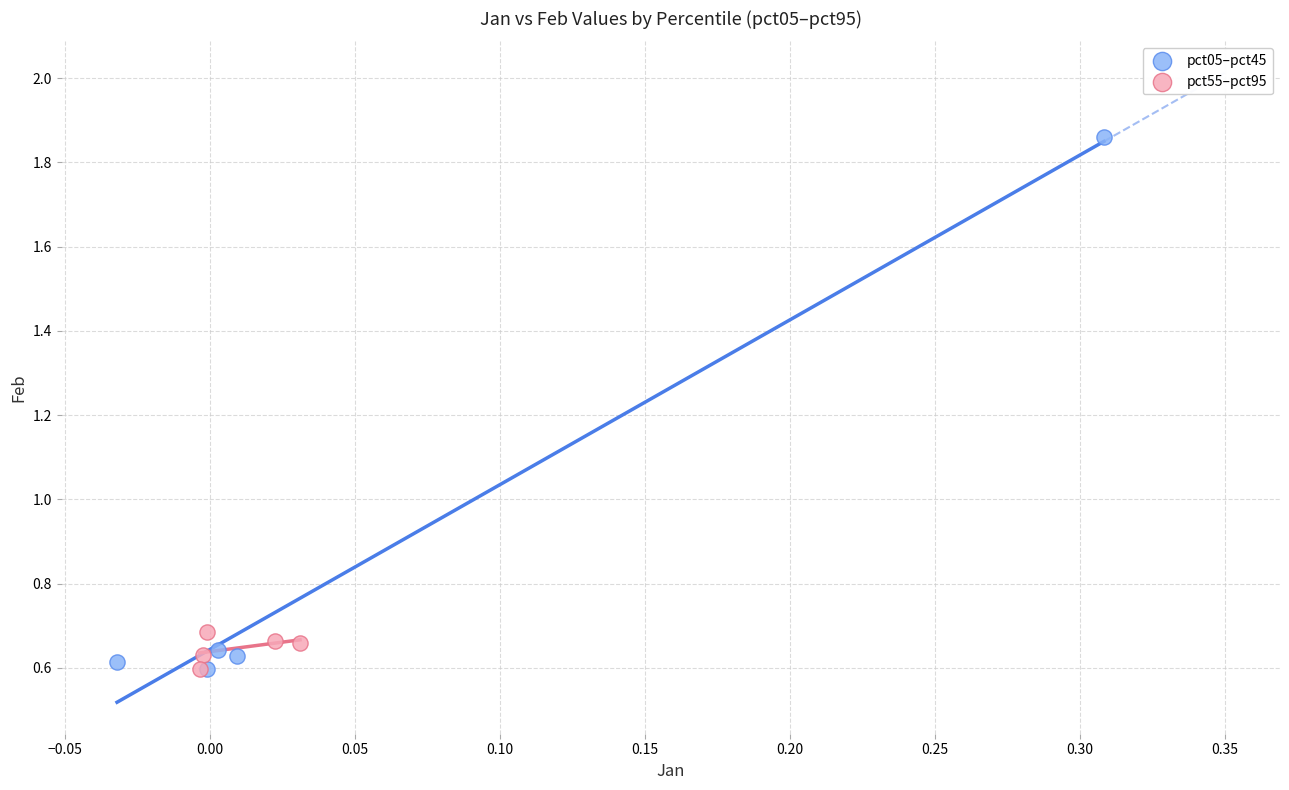

What are all the series names shown in the legend?

pct05–pct45, pct55–pct95